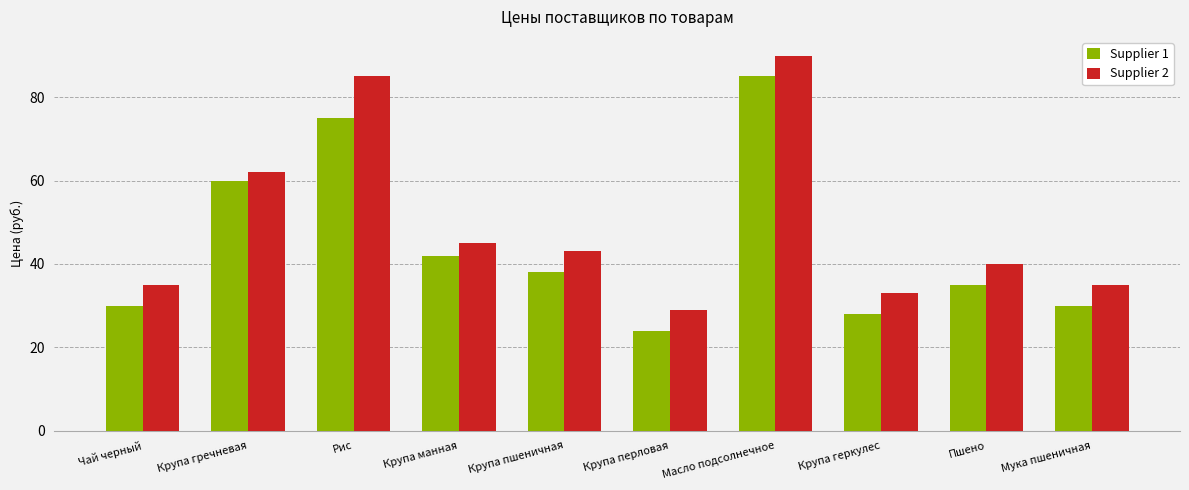

What are all the series names shown in the legend?

Supplier 1, Supplier 2